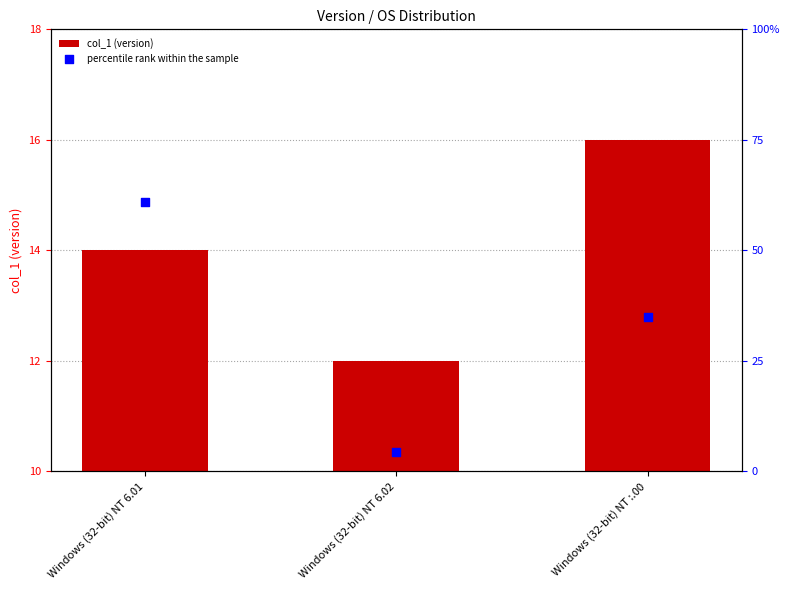

At how many categories does at least one series exceed 23?

2